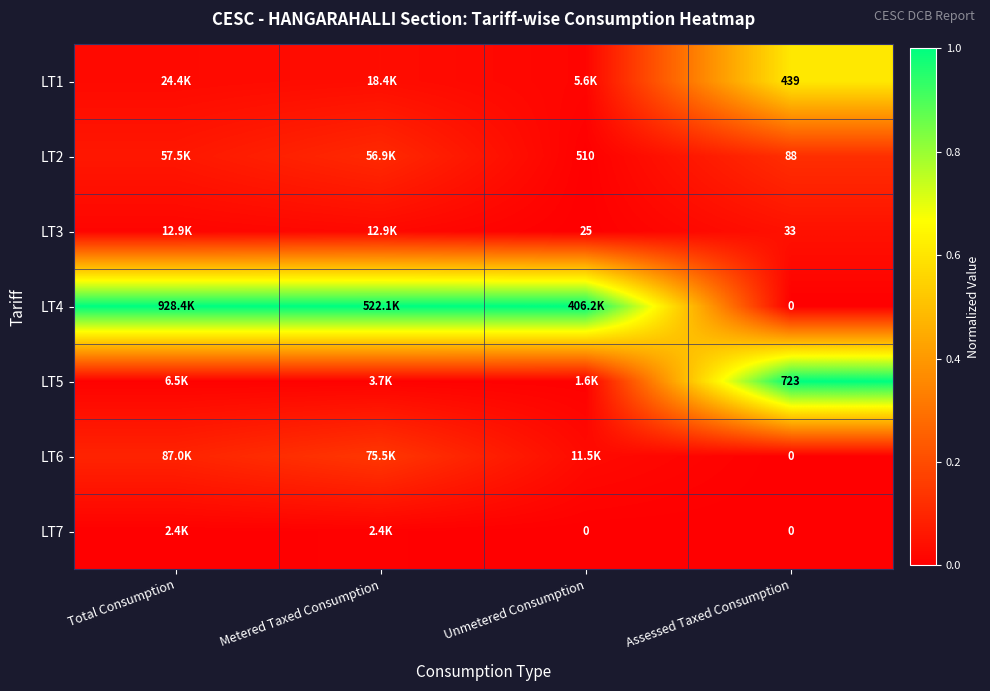

At which category does the chart reach its peak across all series?

Total Consumption